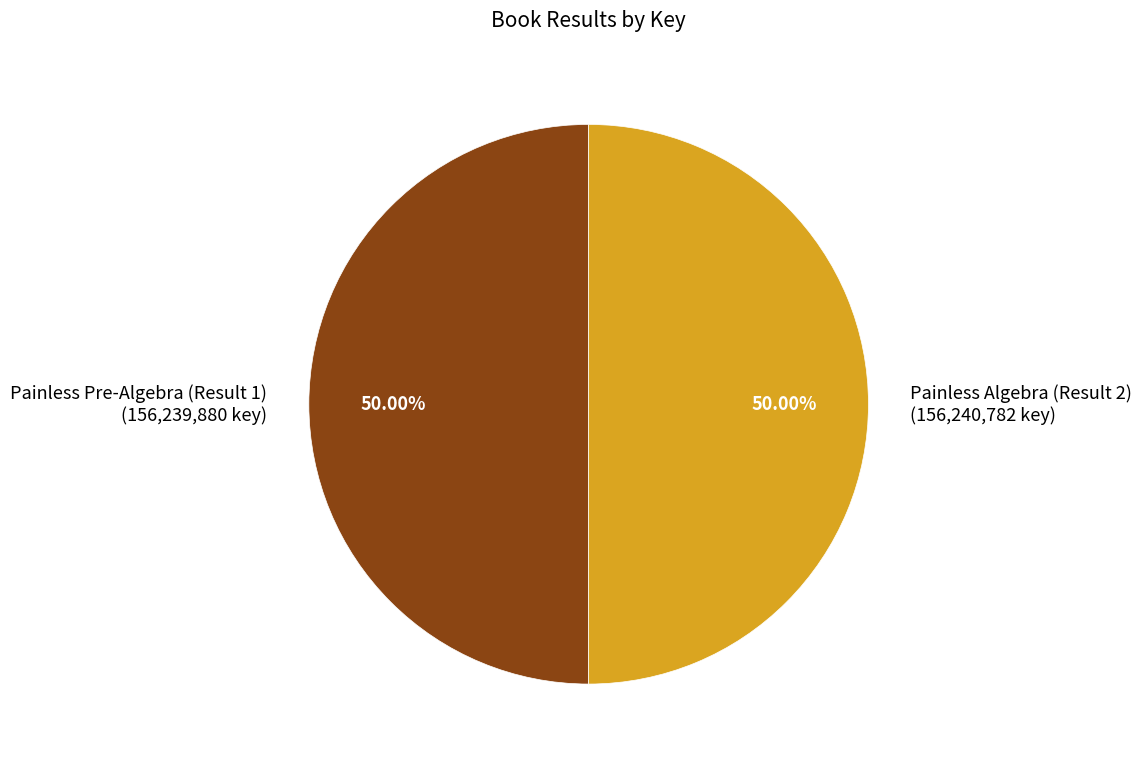

Do Painless Pre-Algebra (Result 1) and Painless Algebra (Result 2) together represent more than half of the pie?

Yes